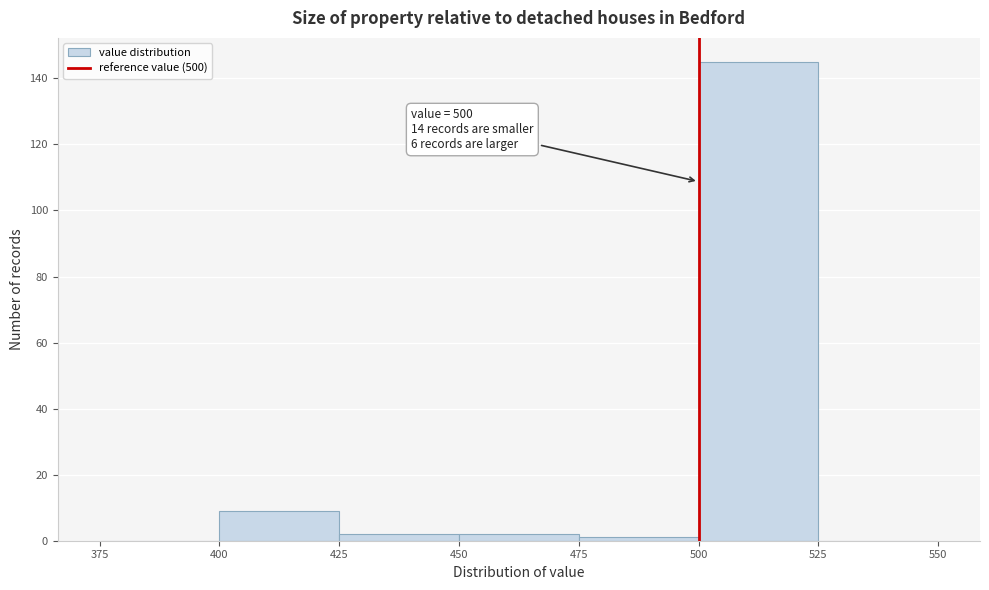

Over which range of the x-axis is the bar tallest?

500 to 525